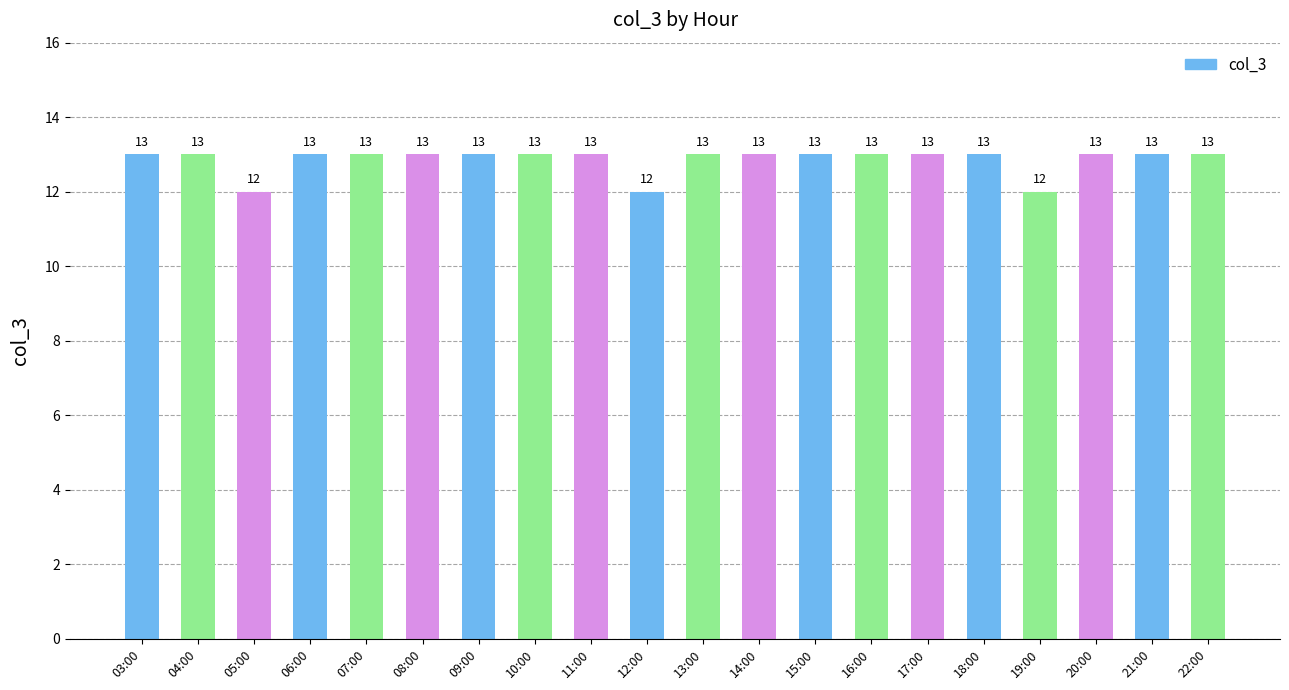

Reading left to right, list all the values displayed in this chart.

03:00=13	04:00=13	05:00=12	06:00=13	07:00=13	08:00=13	09:00=13	10:00=13	11:00=13	12:00=12	13:00=13	14:00=13	15:00=13	16:00=13	17:00=13	18:00=13	19:00=12	20:00=13	21:00=13	22:00=13